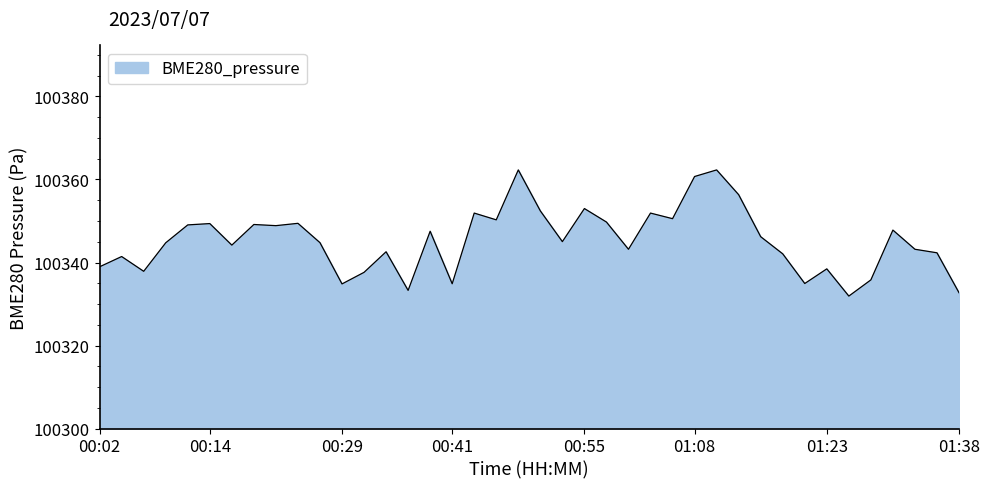

What is the smallest value displayed?

100331.9